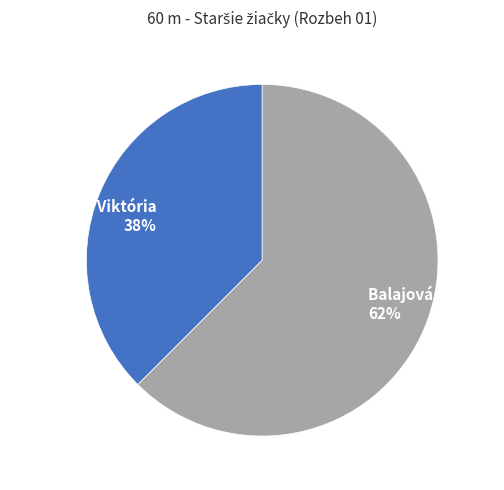

Between Rusnáková Viktória and Balajová Tamara, which is larger?

Balajová Tamara